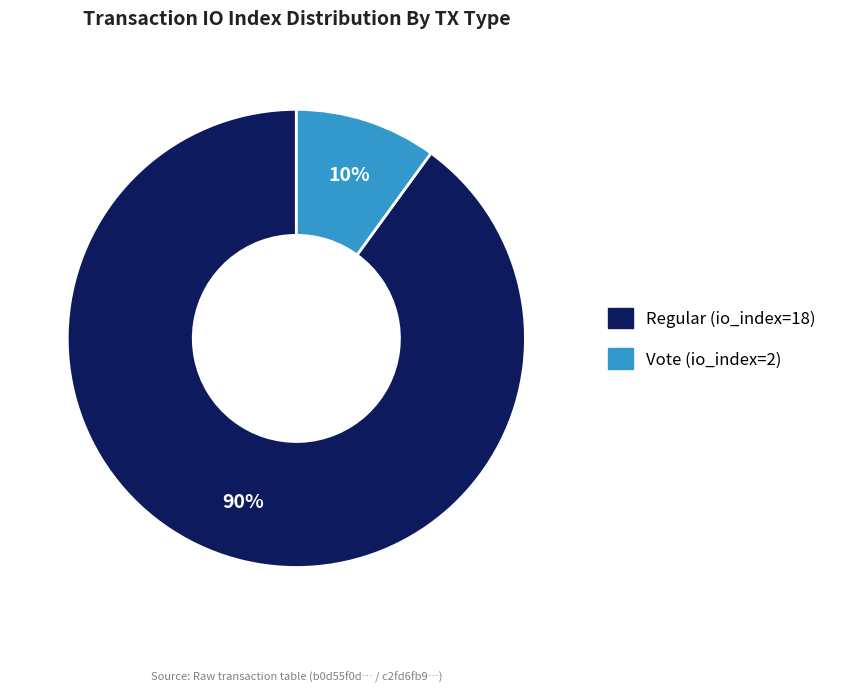

Is the sum of Regular (io_index=18) and Vote (io_index=2) greater than half?

Yes